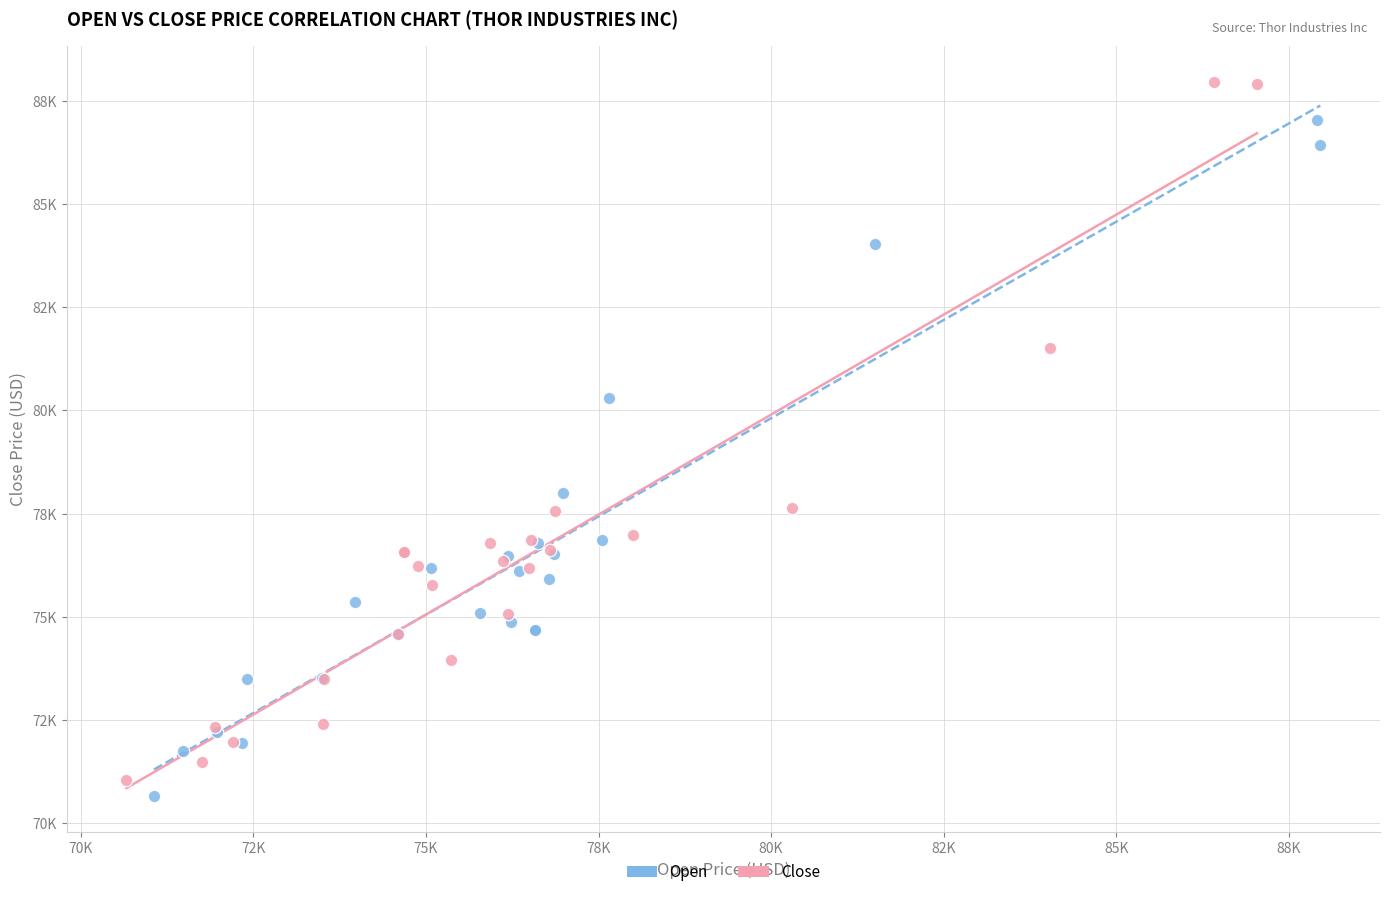

What are all the series names shown in the legend?

Open, Close